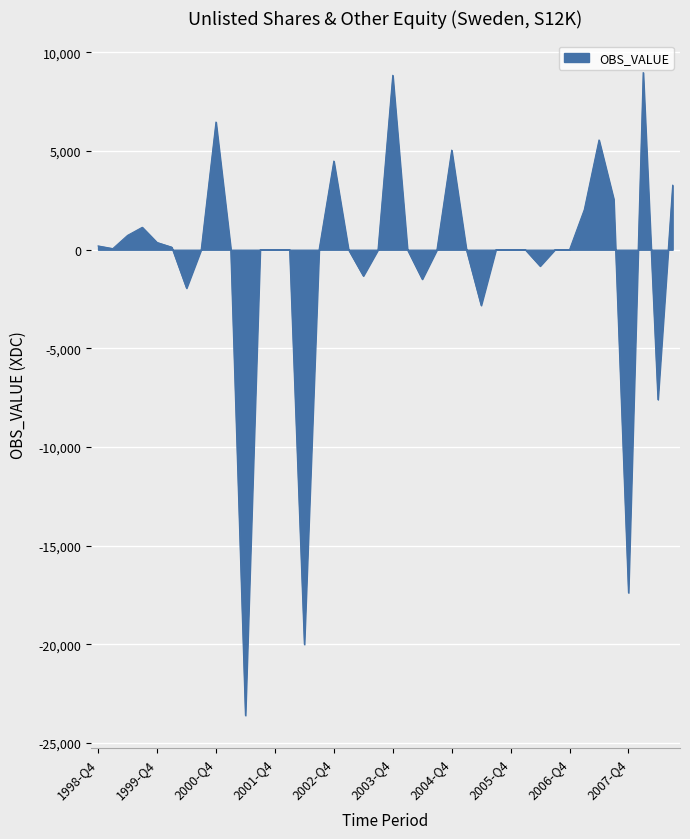

What is the difference between the maximum and minimum values?

32579